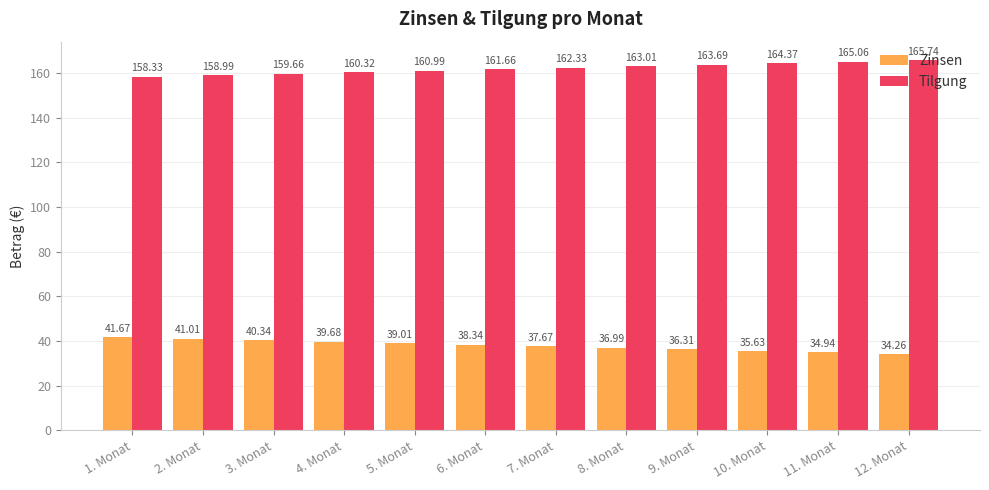

Reading left to right, transcribe all the data shown in this chart.

Zinsen: 41.7	41.0	40.3	39.7	39.0	38.3	37.7	37.0	36.3	35.6	34.9	34.3
Tilgung: 158.3	159.0	159.7	160.3	161.0	161.7	162.3	163.0	163.7	164.4	165.1	165.7